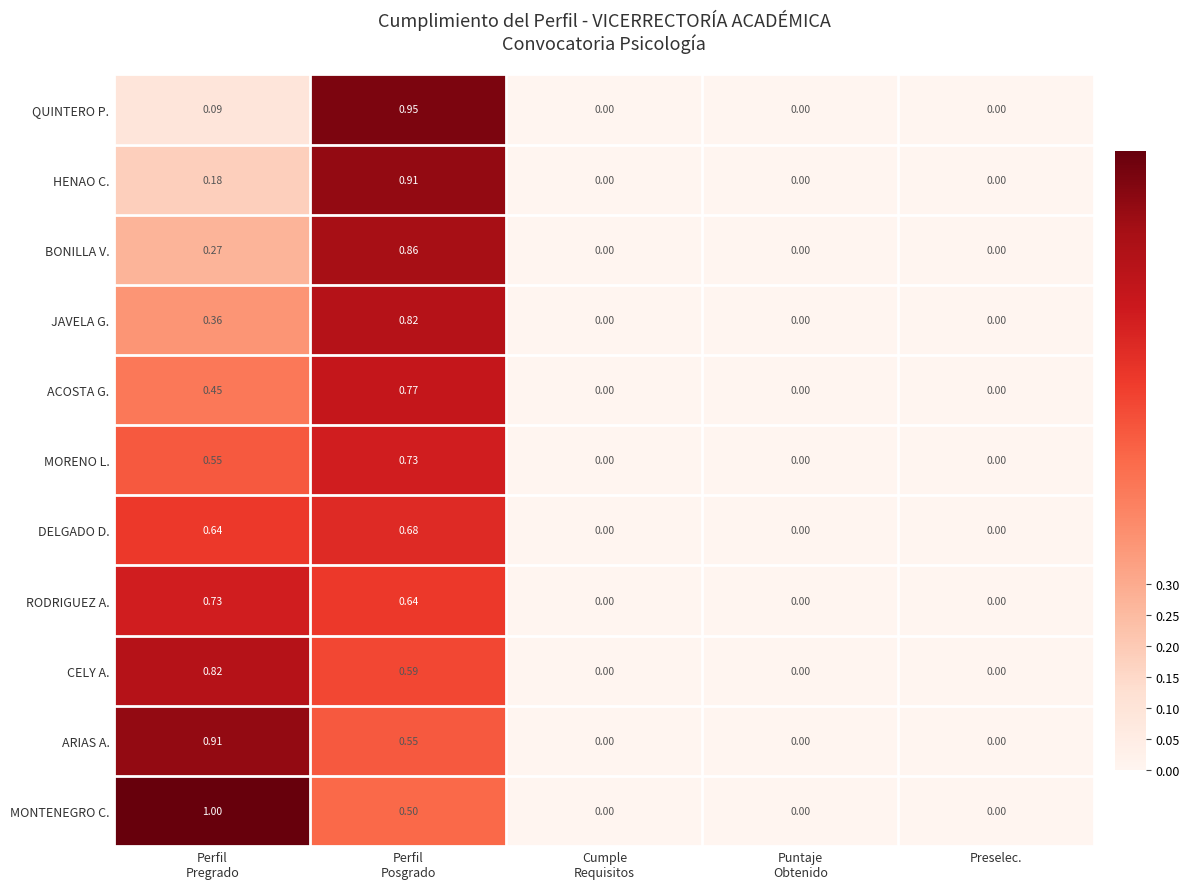

Which series has the largest total across all categories?

MONTENEGRO C.